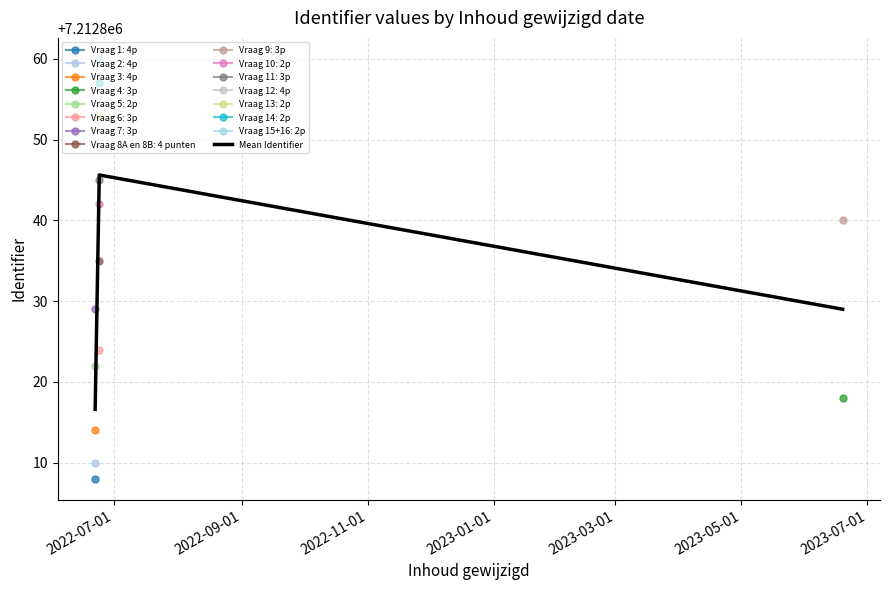

What is the highest value of the Mean Identifier series?

7212845.6